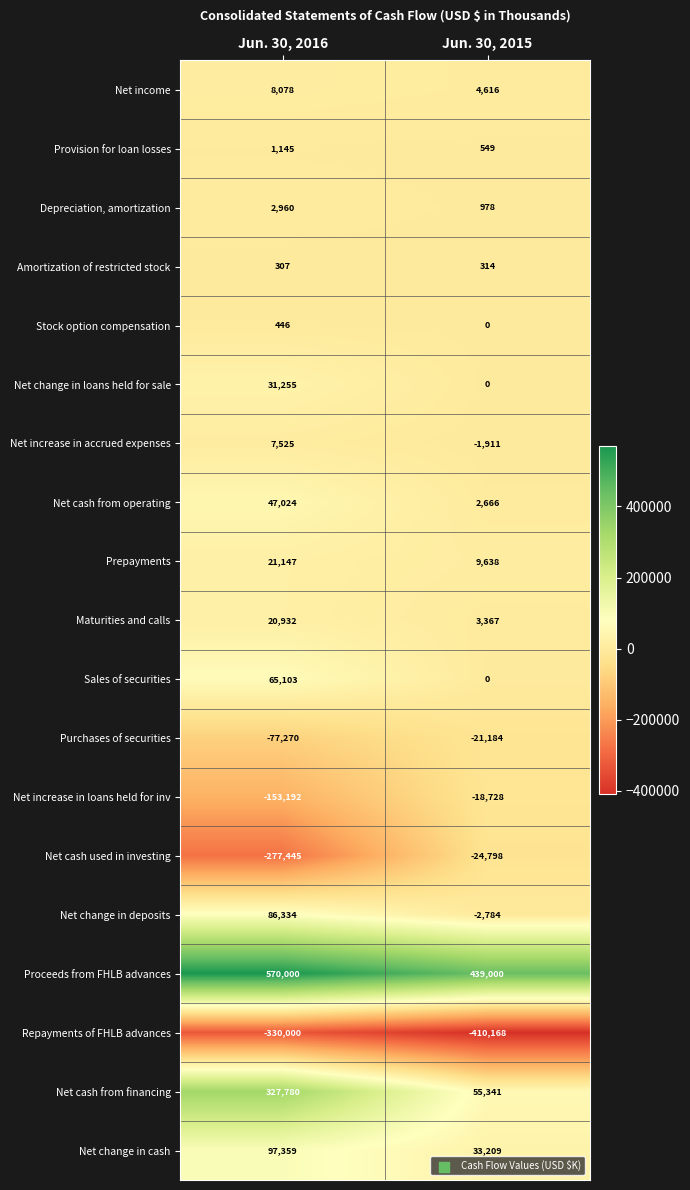

What is the sum of all Amortization of restricted stock values?

621